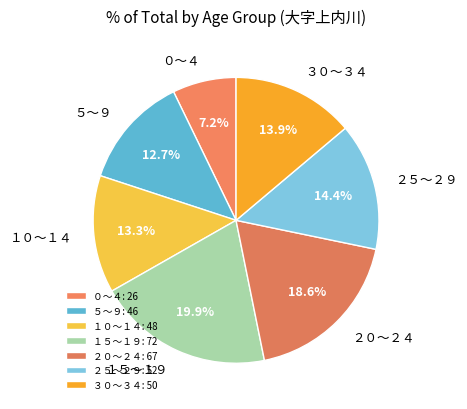

Is it true that ２０～２４ is 19% of the pie?

True